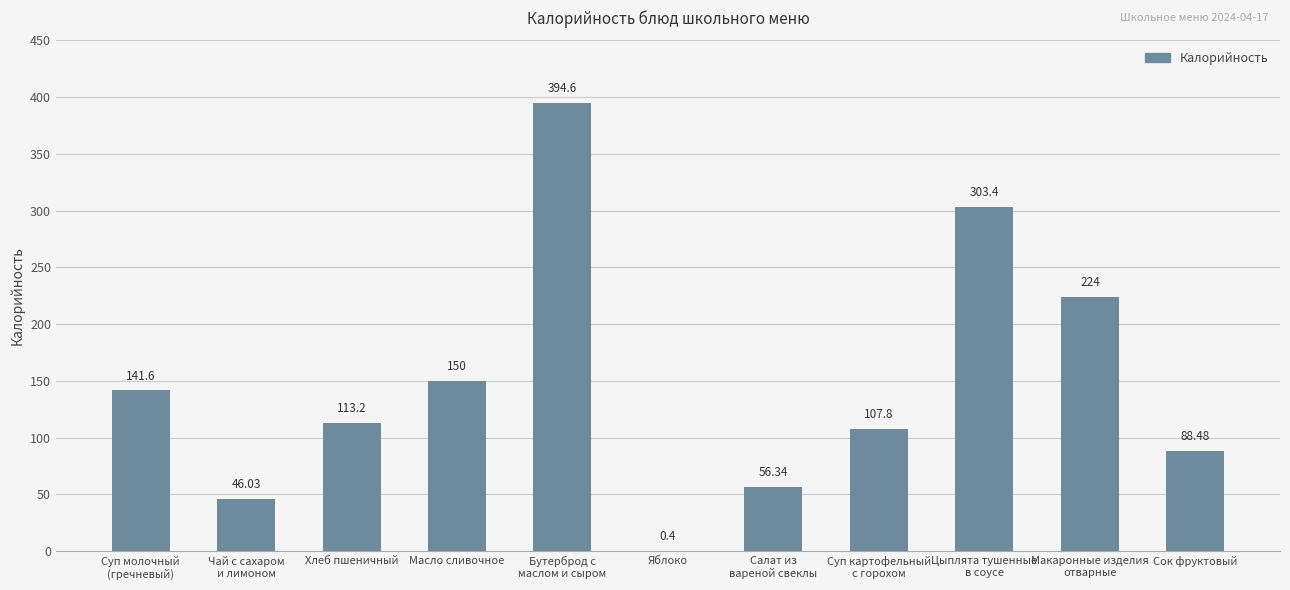

Which label corresponds to the largest value in the chart?

Бутерброд с
маслом и сыром